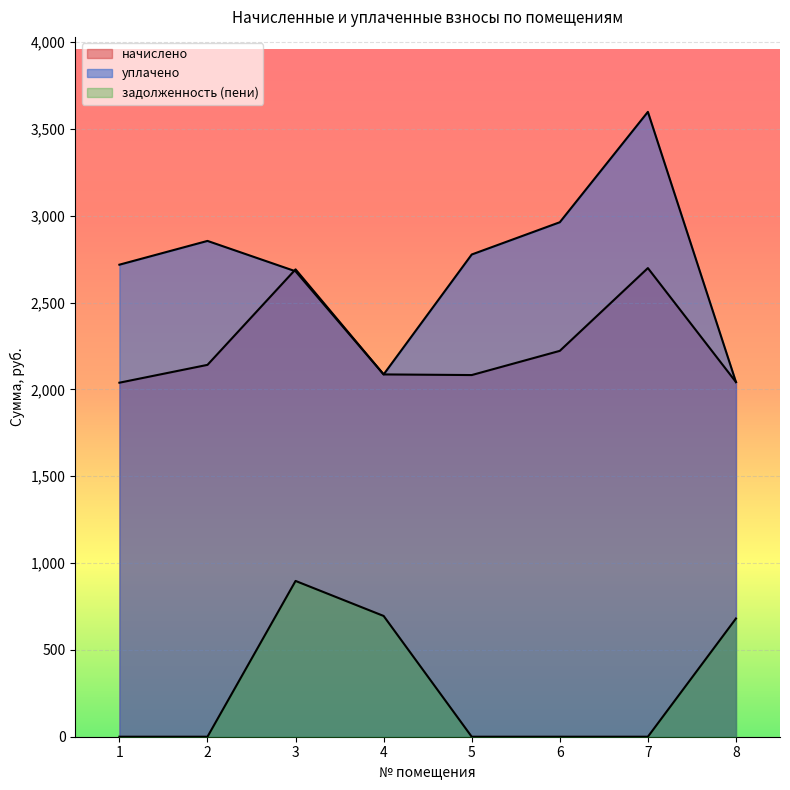

Which category has the lowest value across all series?

1